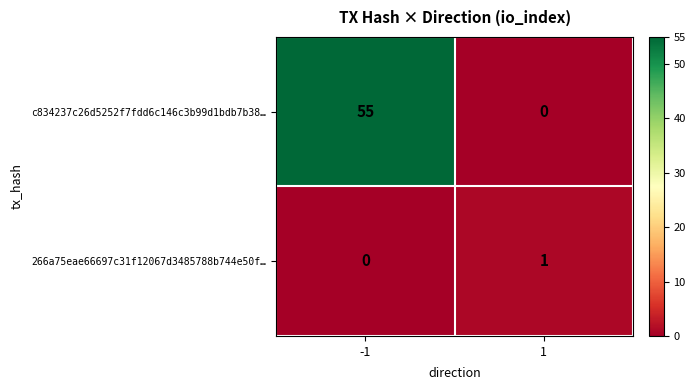

Which series has the largest range (max minus min)?

c834237c26d5252f7fdd6c146c3b99d1bdb7b38…